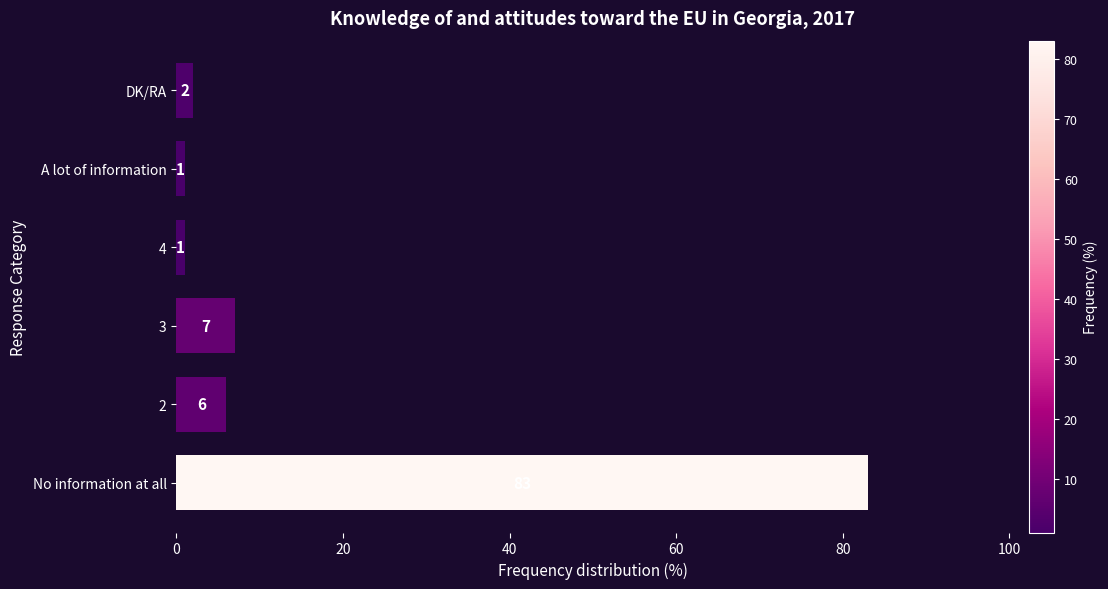

Is it true that the value at 2 is 6?

True